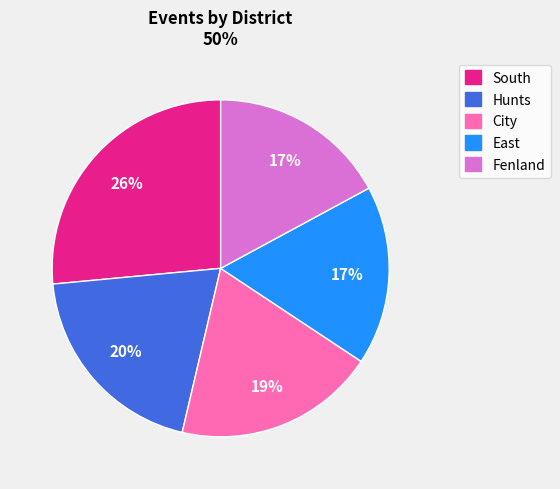

Which slice is the largest?

South